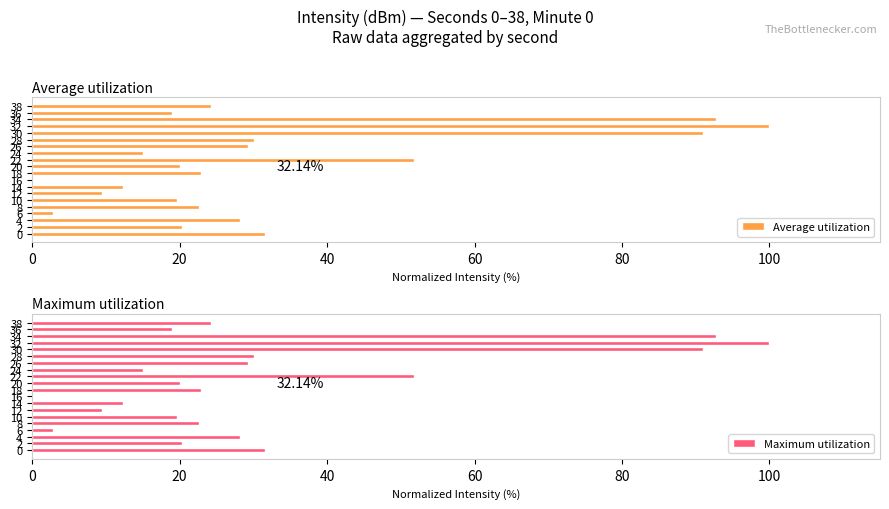

What is the greatest value displayed?

100.0